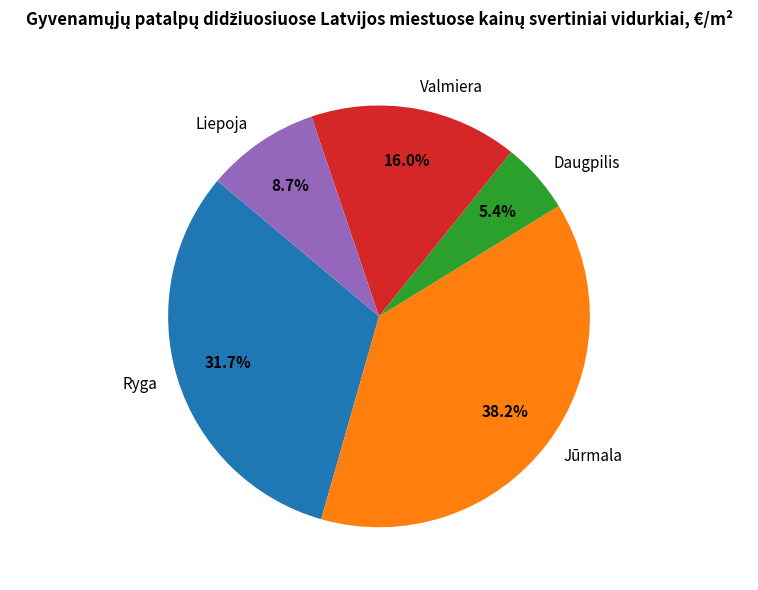

Is there any slice that represents more than half of the pie?

No